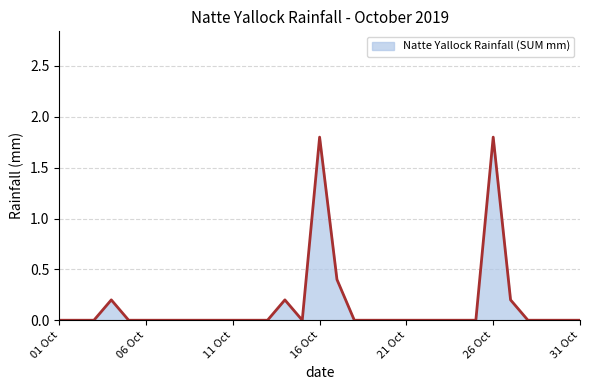

What is the difference between the maximum and minimum values?

1.8